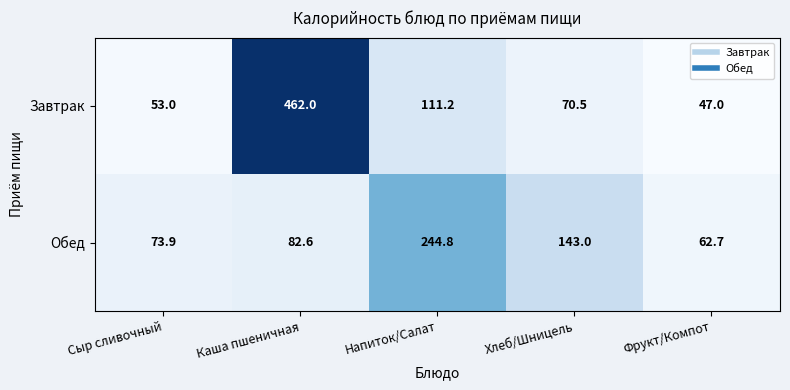

What is the smallest value displayed?

47.0